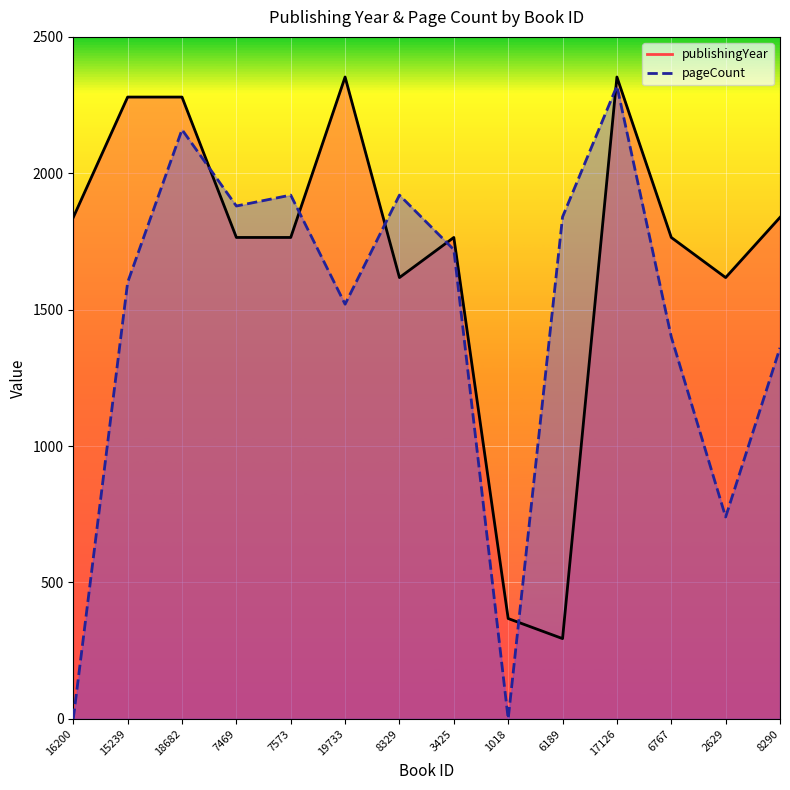

Which category has the lowest value in the pageCount series?

16200